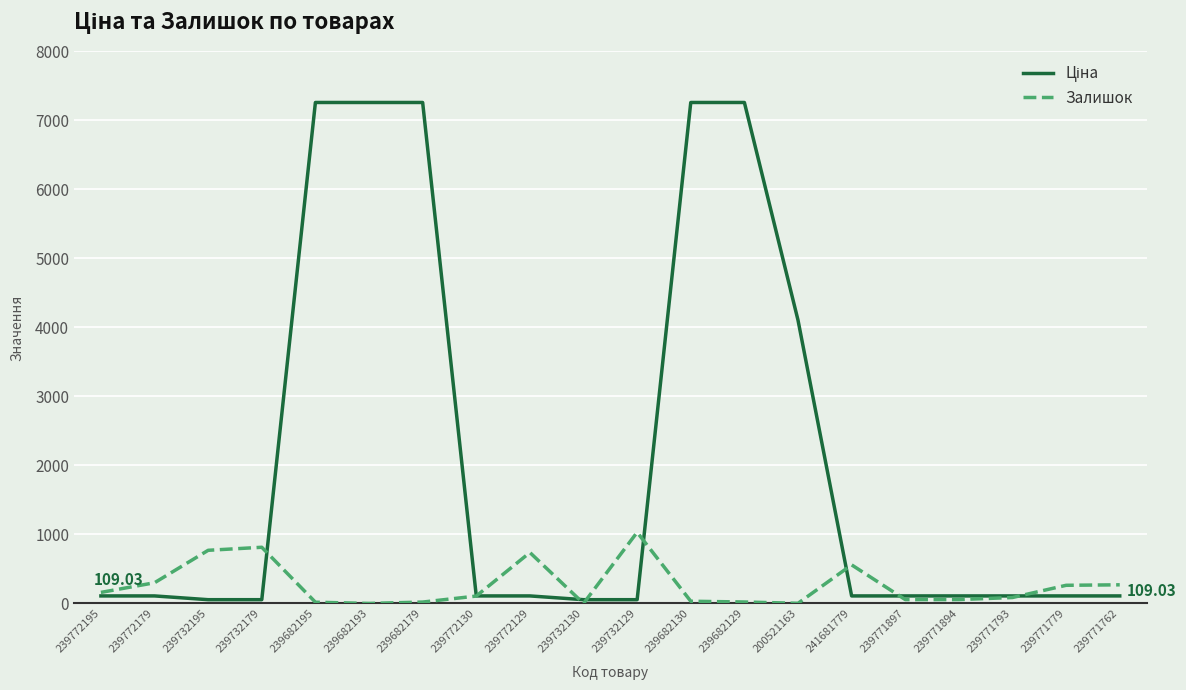

Is the value of Залишок at 239732195 greater than the value of Ціна at 239682130?

No